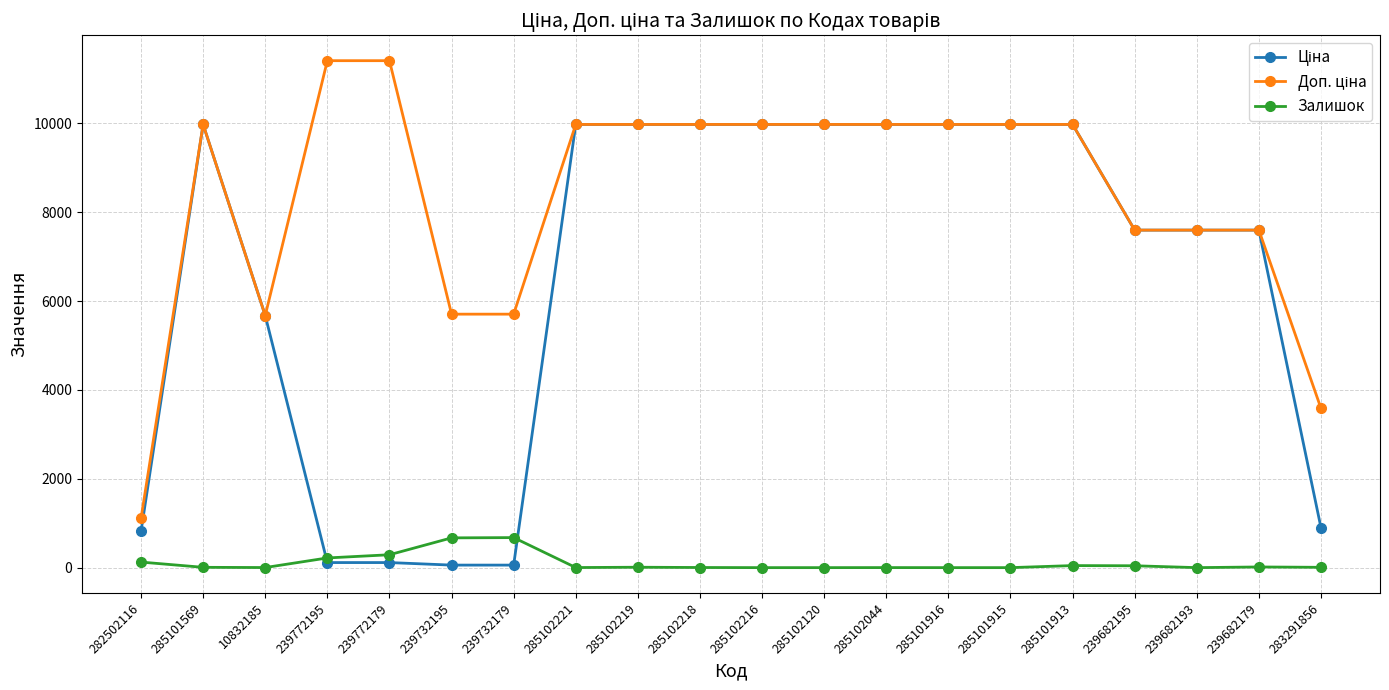

What is the greatest value displayed?

11410.0